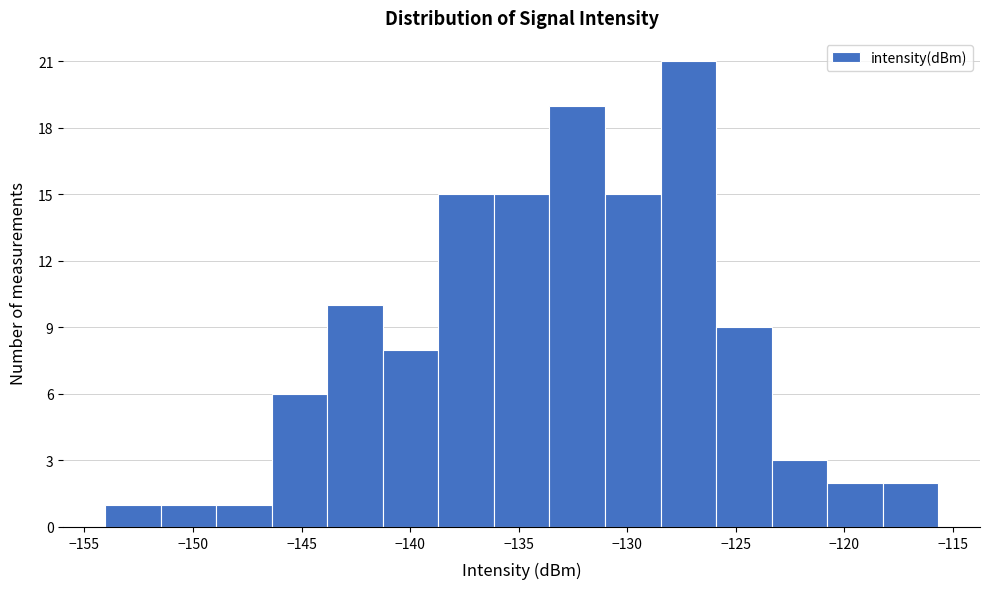

Reading left to right, transcribe this chart: for each bar, give the range it covers on the x-axis and its height. Neither the bar edges nor the heights are printed on the chart, so give them approximately, as read against the axes.

-154.0 to -151.5: 1
-151.5 to -149.0: 1
-149.0 to -146.5: 1
-146.5 to -144.0: 6
-144.0 to -141.5: 10
-141.5 to -138.5: 8
-138.5 to -136.0: 15
-136.0 to -133.5: 15
-133.5 to -131.0: 19
-131.0 to -128.5: 15
-128.5 to -126.0: 21
-126.0 to -123.5: 9
-123.5 to -121.0: 3
-121.0 to -118.0: 2
-118.0 to -115.5: 2